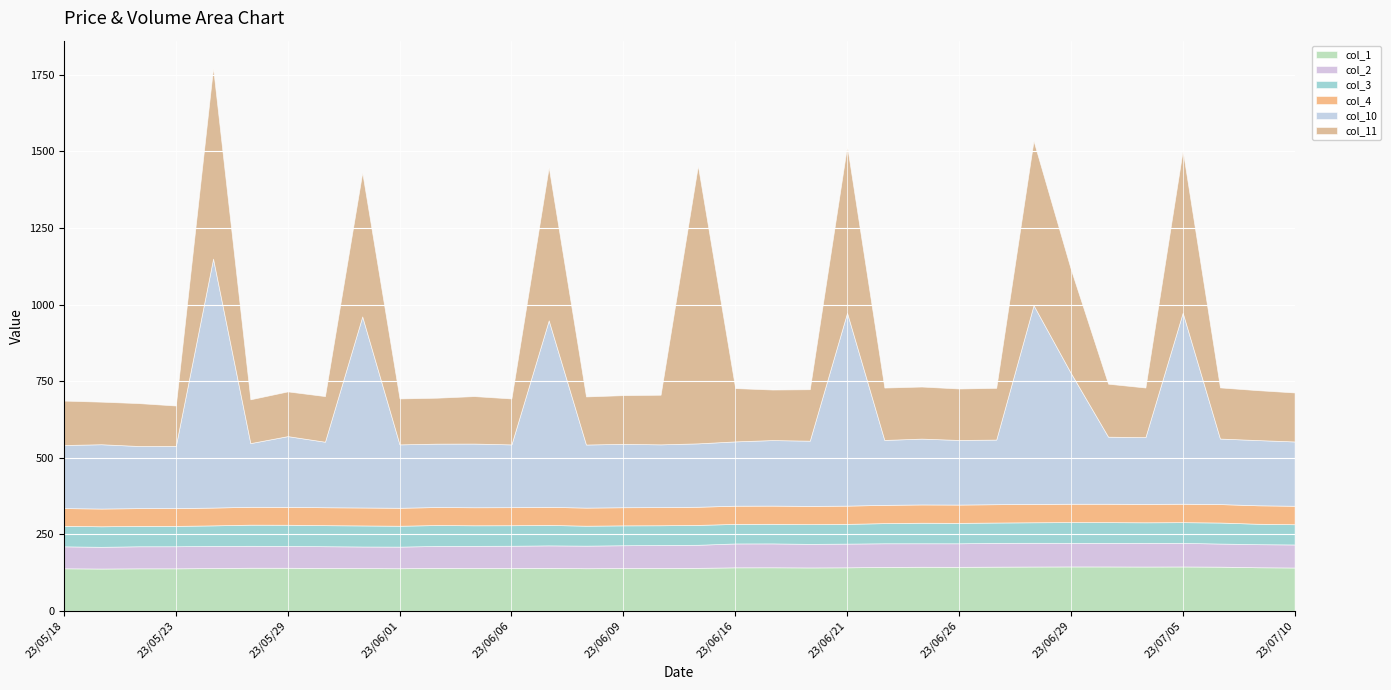

Which series has the largest range (max minus min)?

col_11